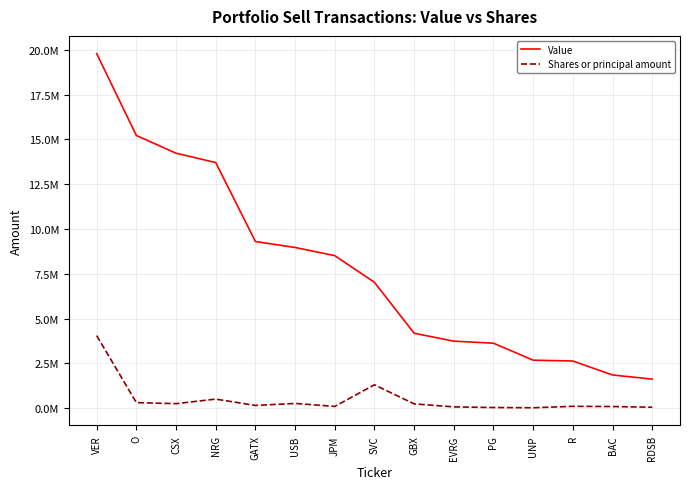

Which series has the widest spread of values?

Value